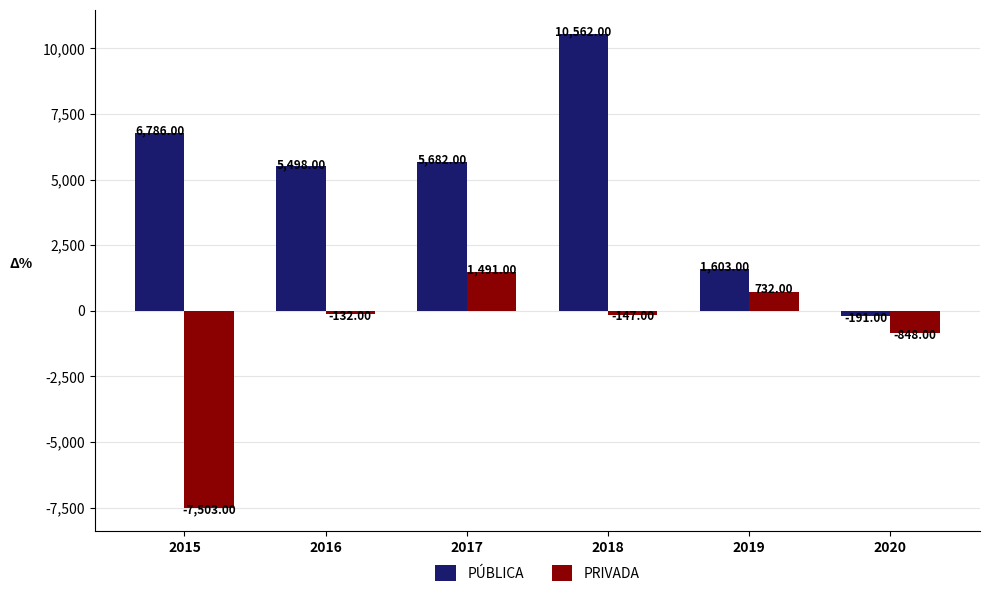

Rank the series by their maximum value, from lowest to highest.

PRIVADA, PÚBLICA